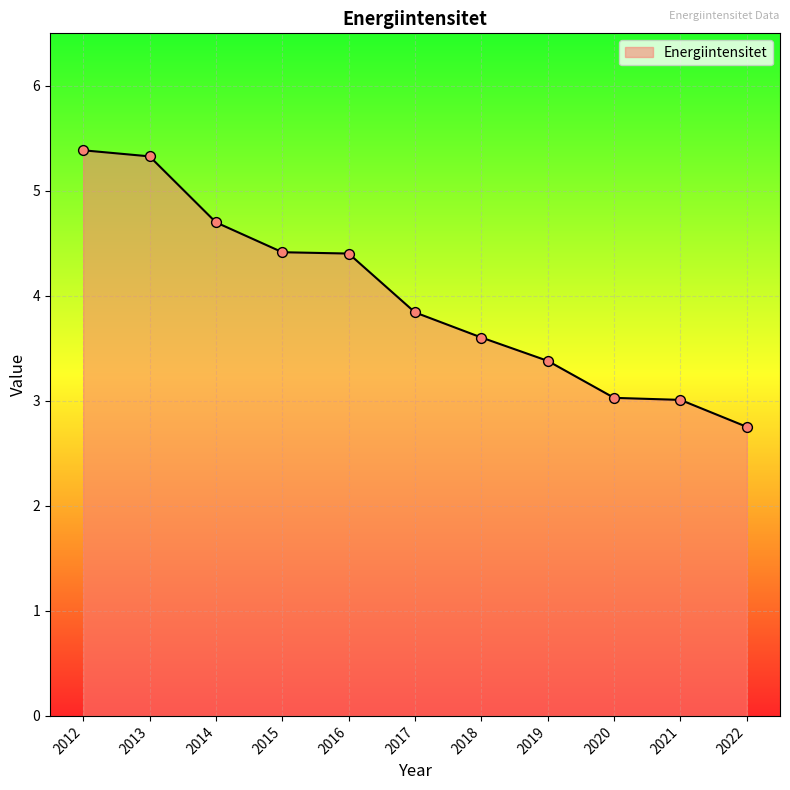

Between 2013 and 2019, which is larger?

2013